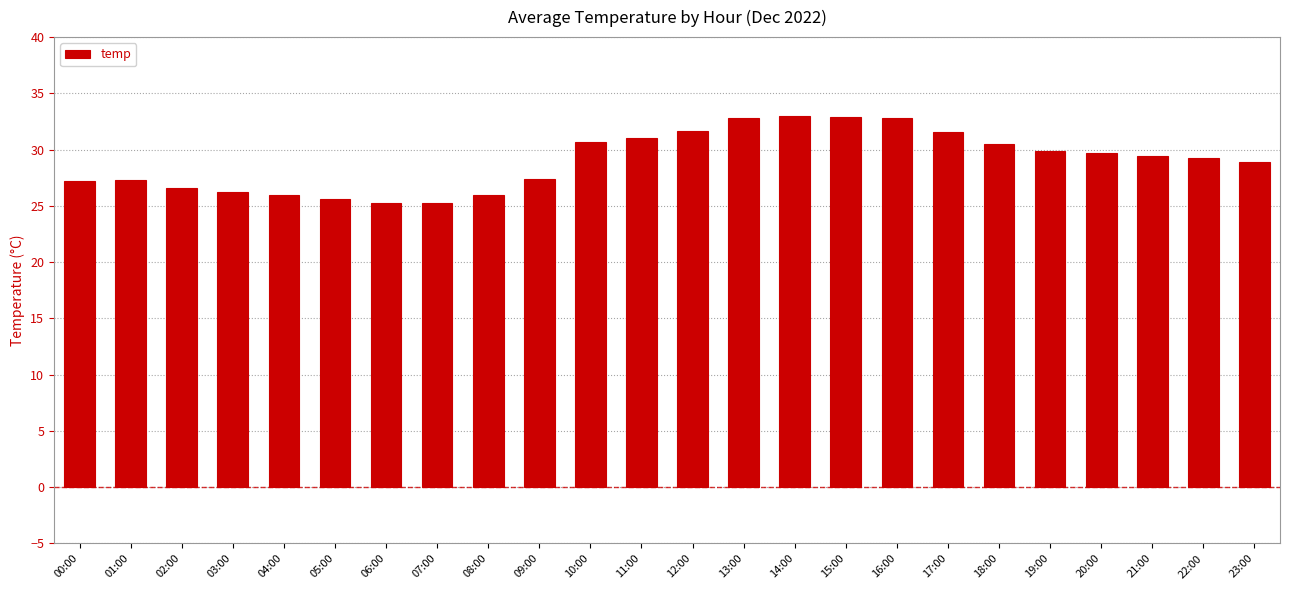

What is the change in value from 08:00 to 18:00?

+4.5